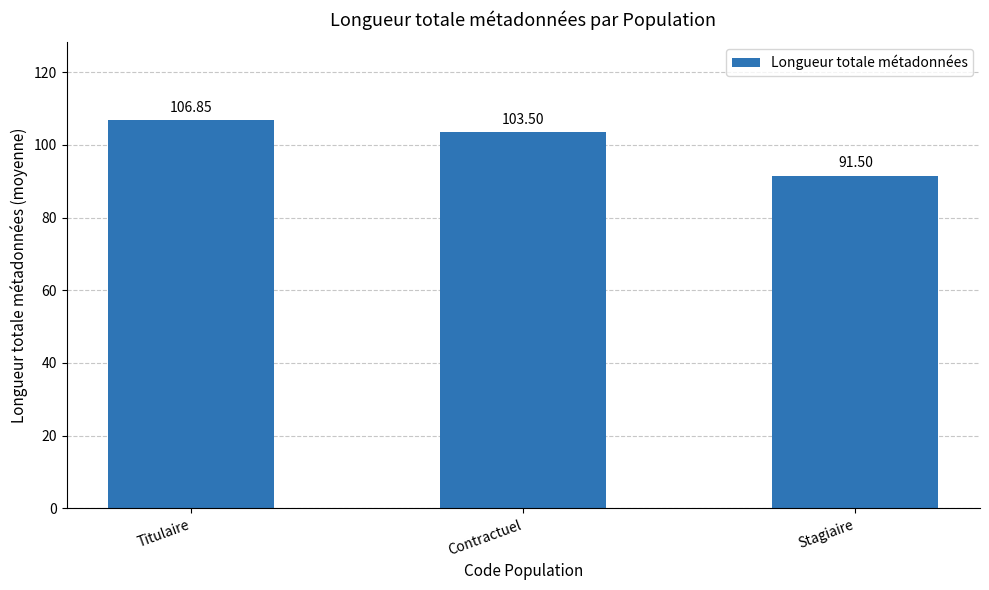

What is the label of the 2nd bar from the left?

Contractuel